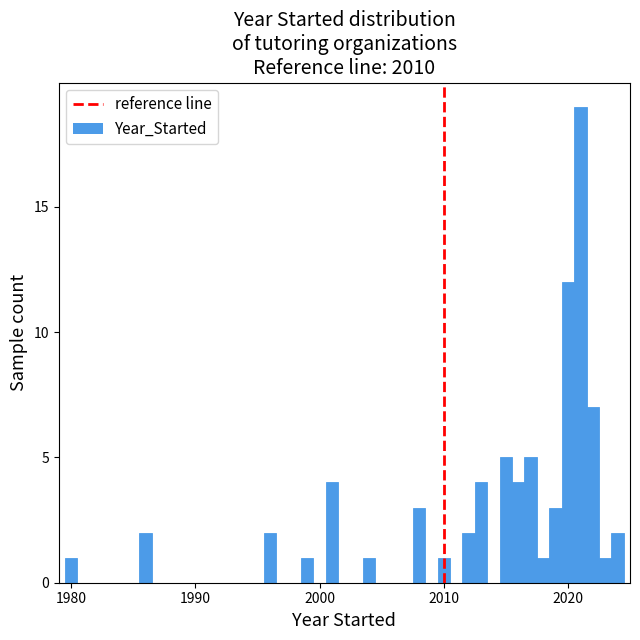

Read against the x-axis, roughly where is the centre of the tallest bar?

2021